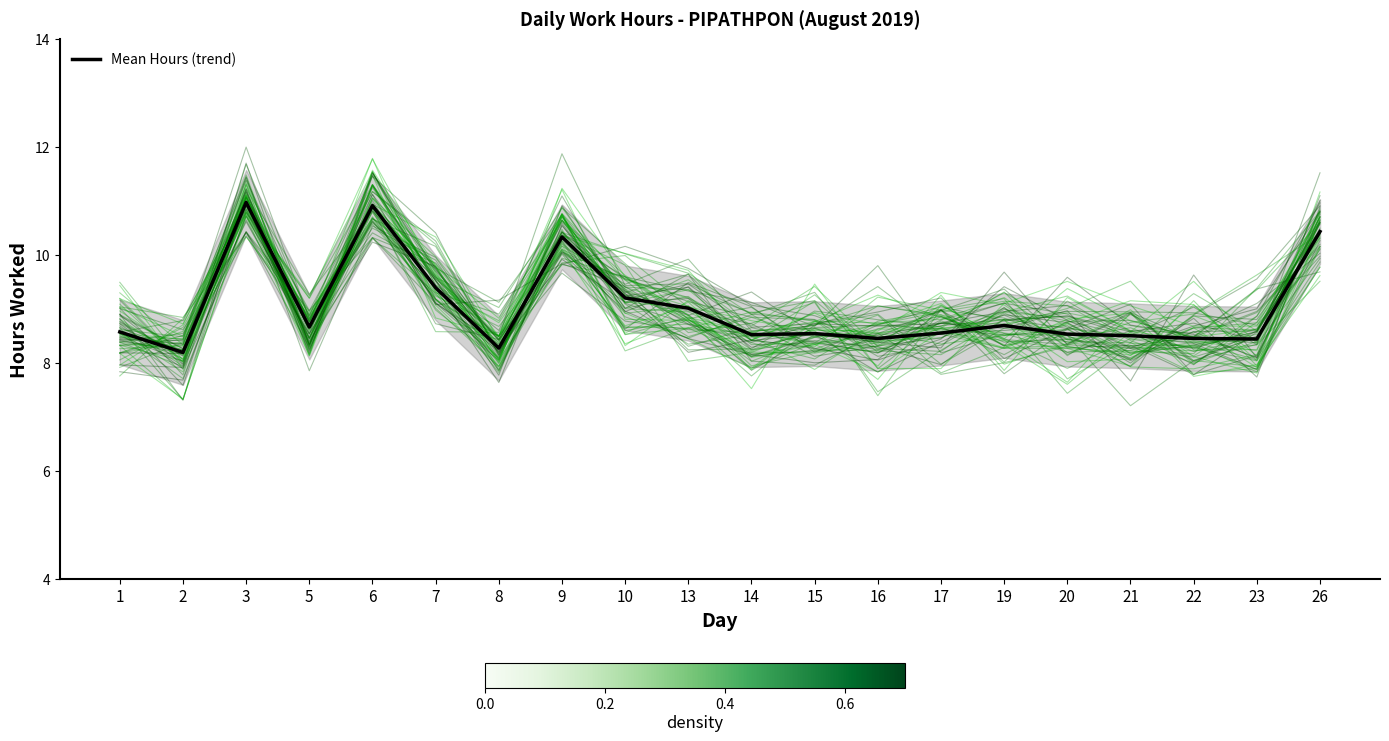

How many points are higher than both their immediate neighbors (excluding endpoints)?

5